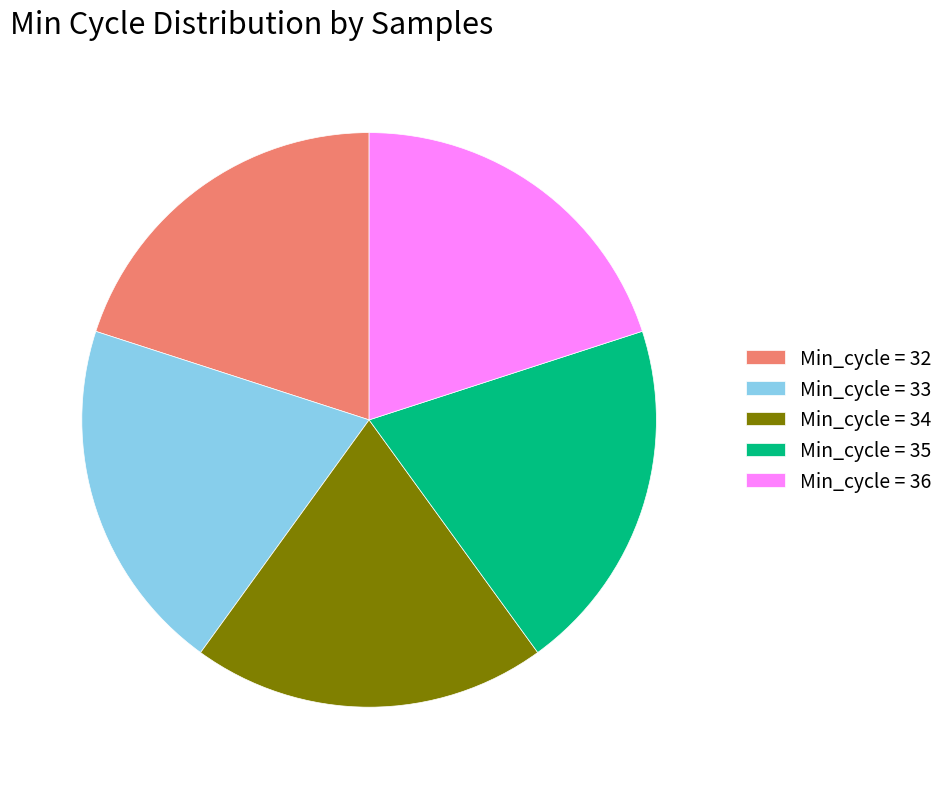

What is the ratio of the value at Min_cycle = 33 to the value at Min_cycle = 34?

1.0